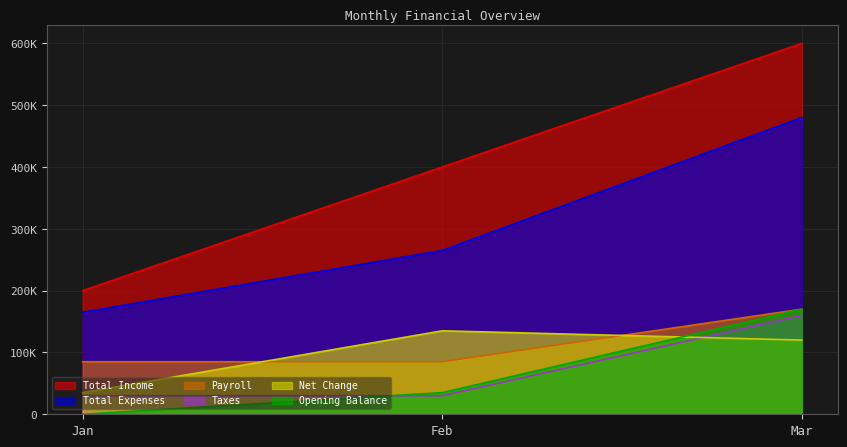

What value does the Total Income series have at Jan?

200000